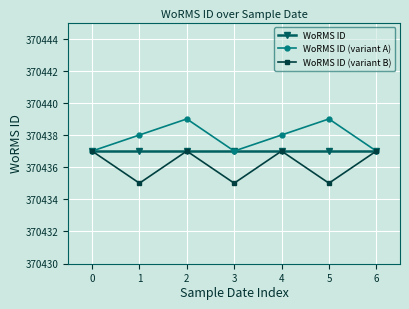

True or false: WoRMS ID has a value of 370437 at 4.

True